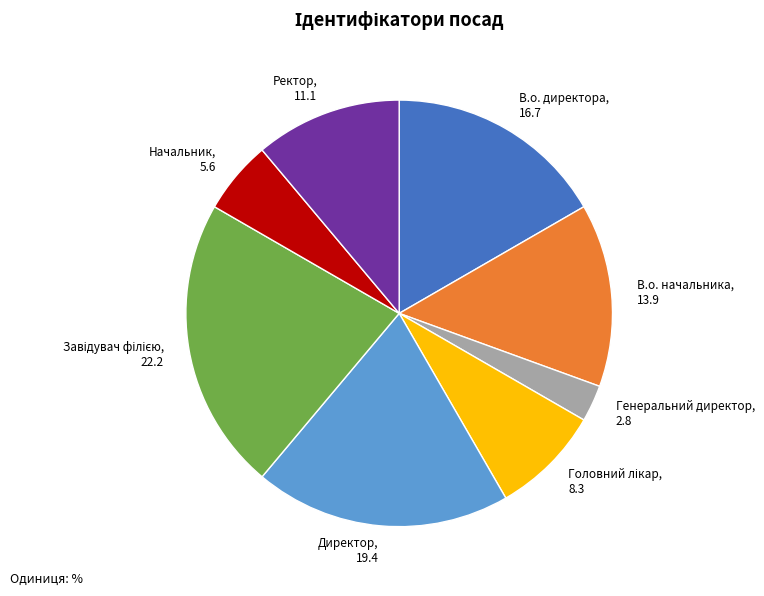

True or false: В.о. директора accounts for 3% of the total.

False